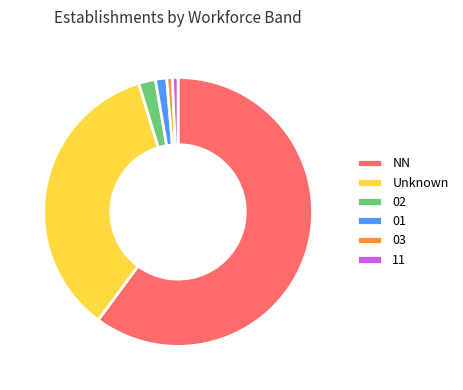

Between 11 and 02, which is larger?

02